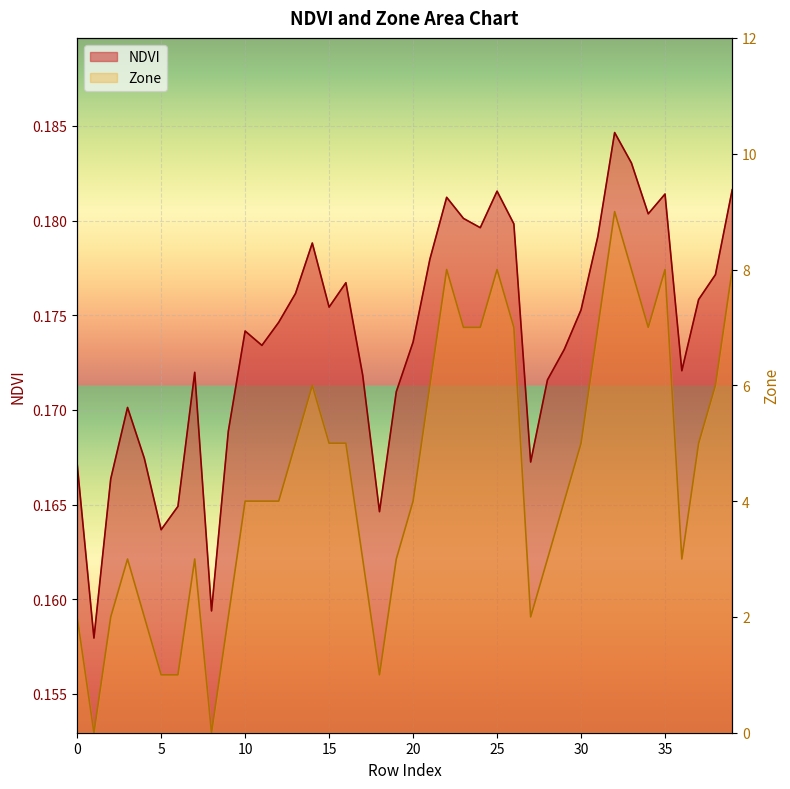

What is the highest value of the NDVI series?

0.2